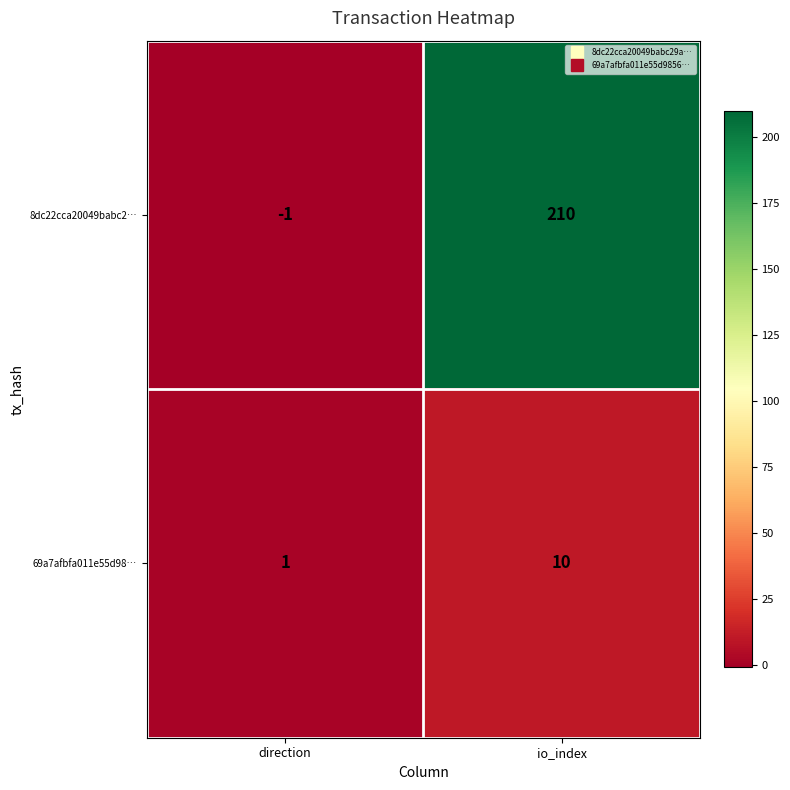

What is the difference between the highest and lowest values at direction?

2